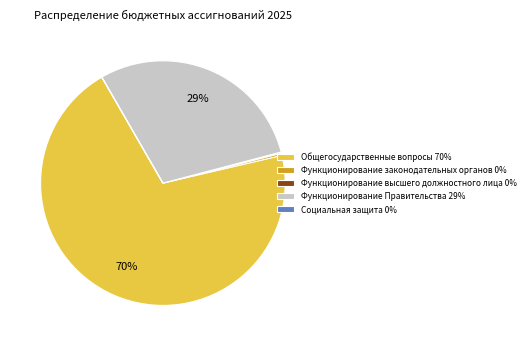

What is the ratio of the value at Функционирование Правительства 29% to the value at Общегосударственные вопросы 70%?

0.4